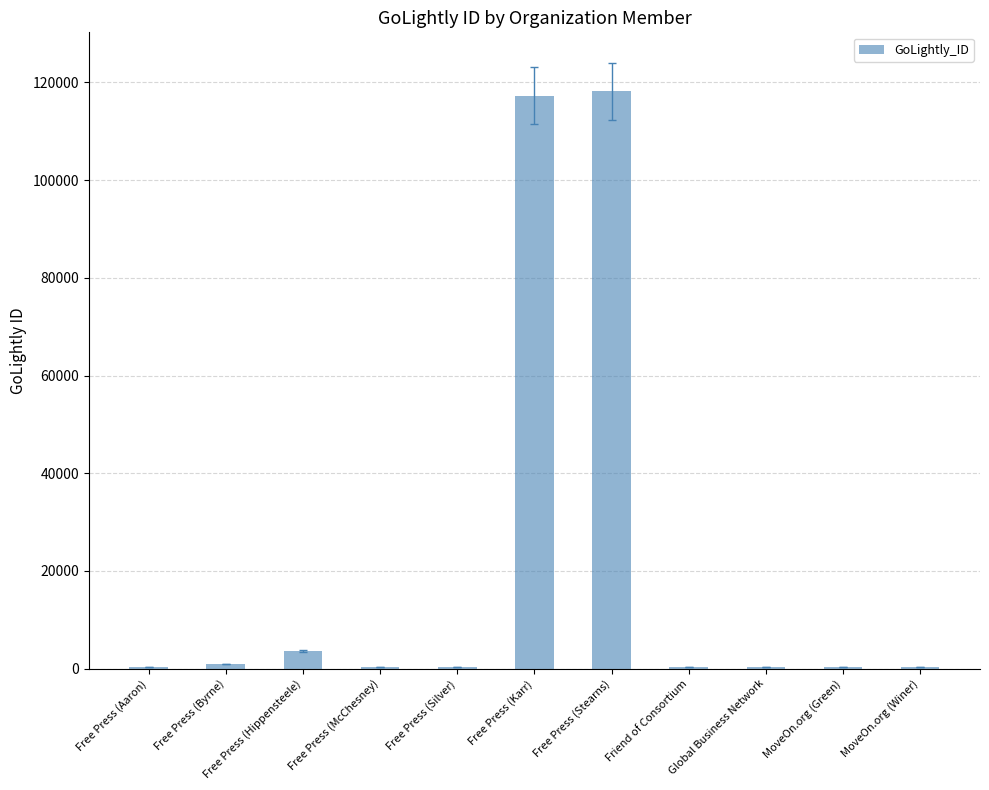

Are the bars horizontal?

No